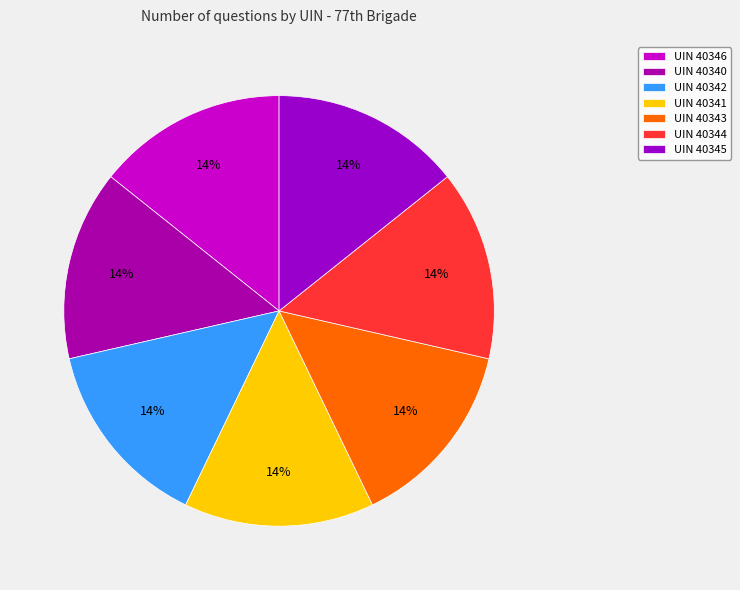

How many slices are in this pie chart?

7